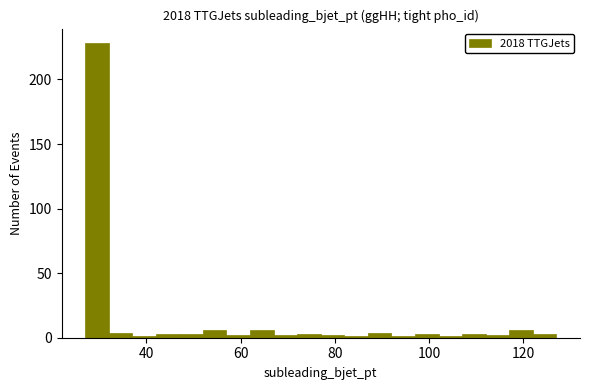

Read against the x-axis, roughly where is the centre of the tallest bar?

30